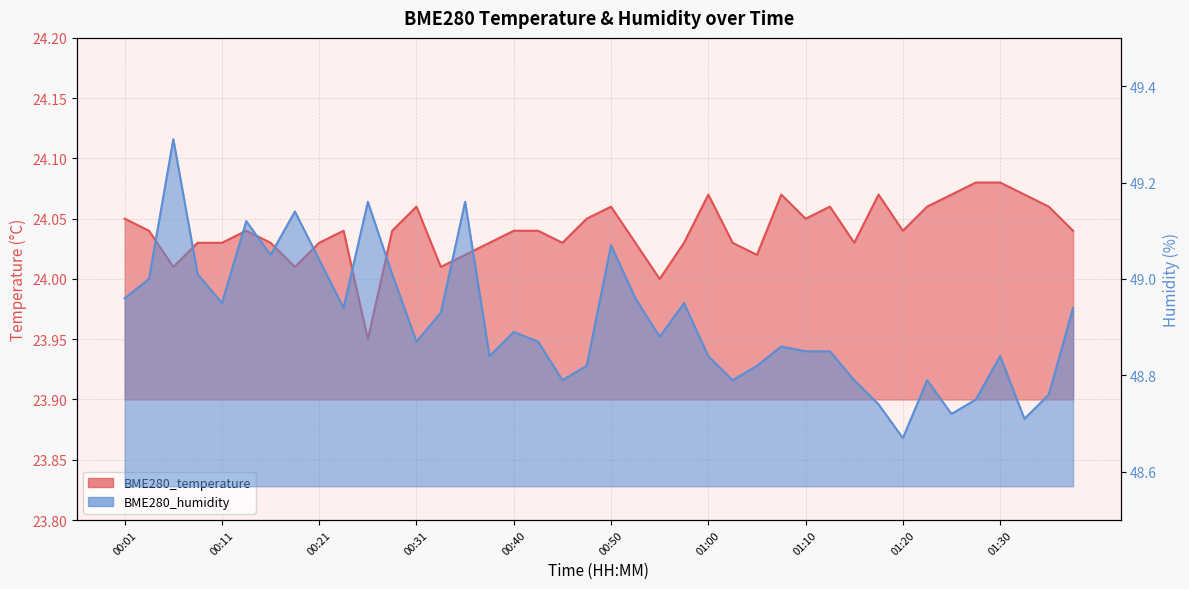

True or false: BME280_humidity and BME280_temperature cross at least once.

False